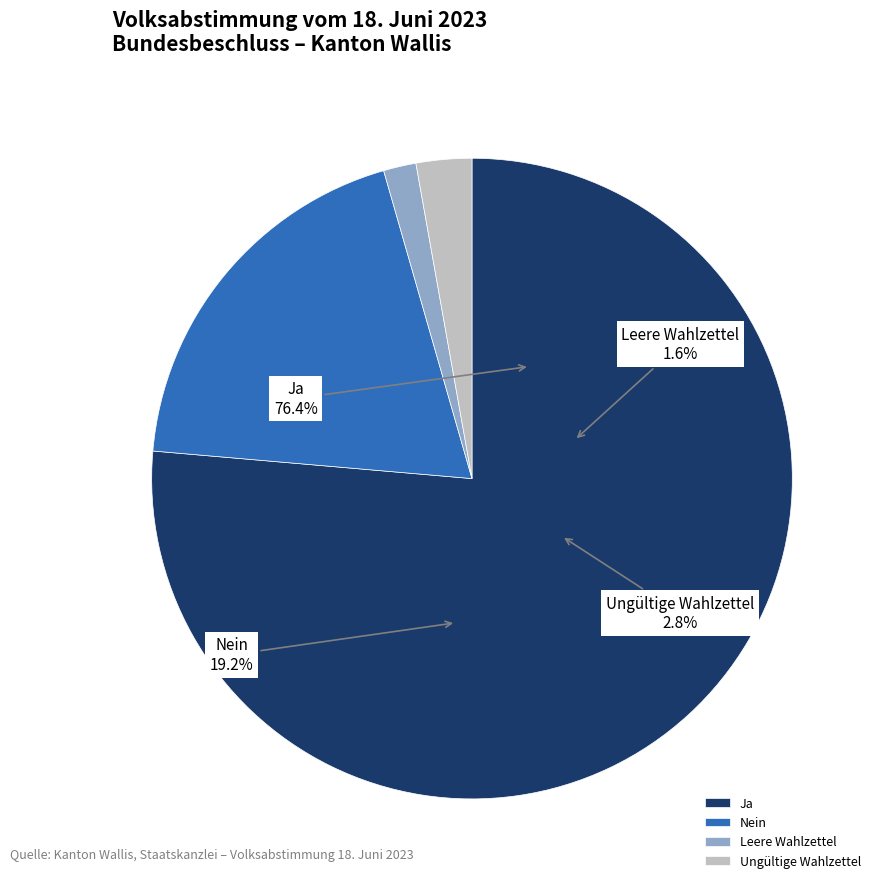

To the nearest percent, what portion does Ja represent?

76%